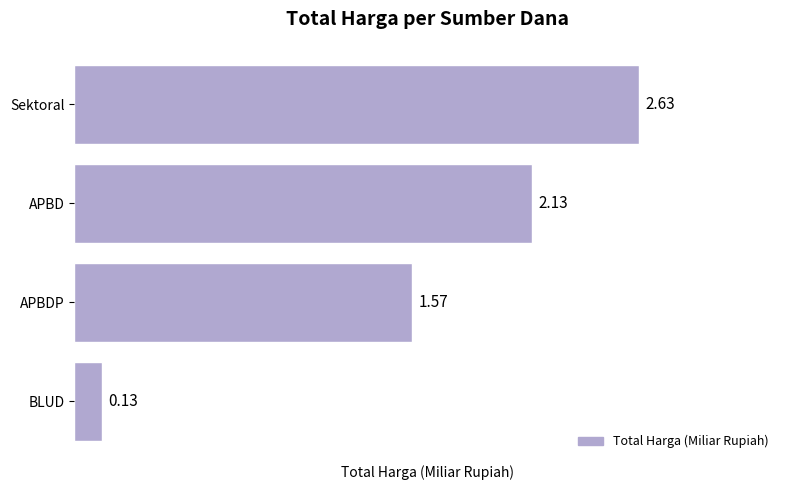

How many bars are there in total?

4